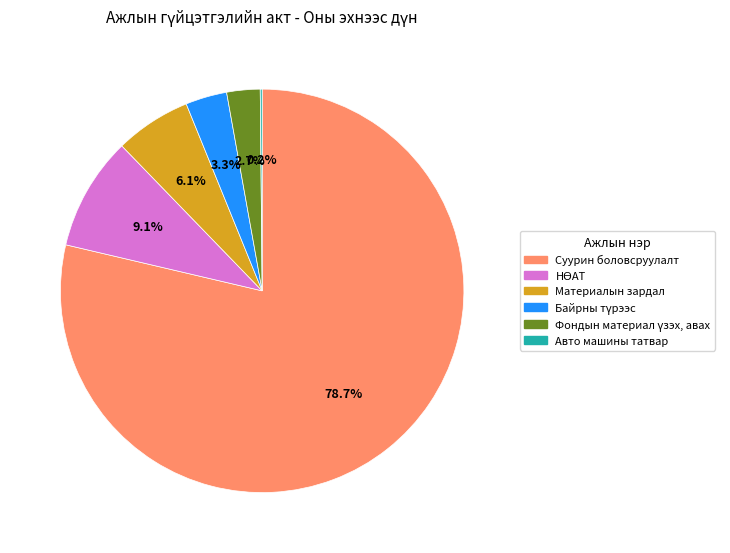

Which slice represents more than half of the pie?

Суурин боловсруулалт